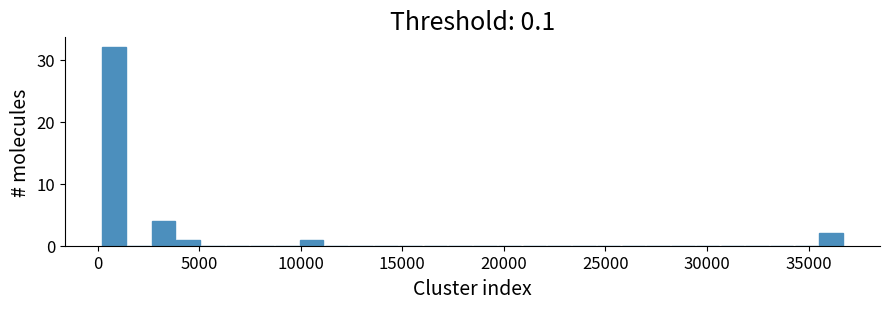

Around what value on the x-axis is the tallest bar? Give the approximate position of its centre, as read against the axis.

1000